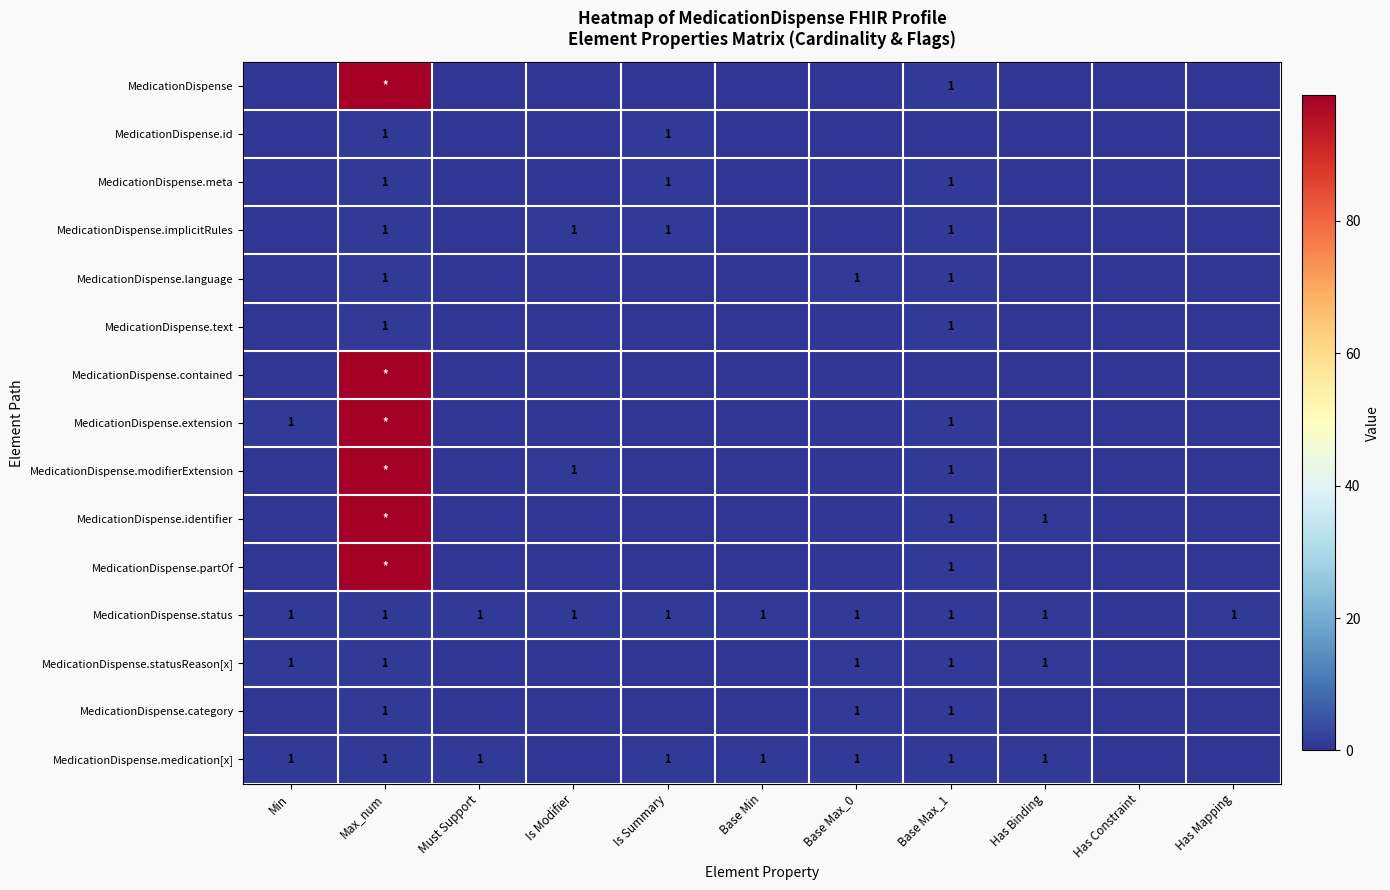

Which category has the highest value across all series?

Max_num